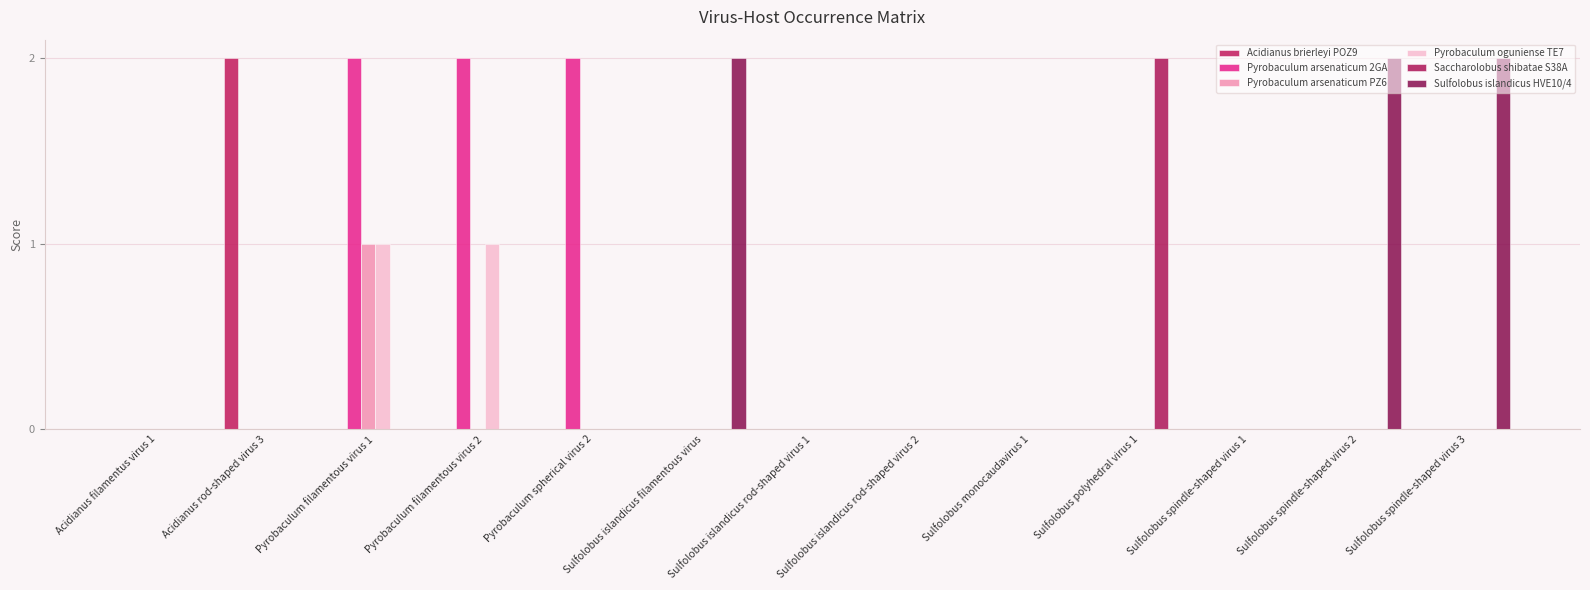

How many distinct data groups are displayed?

6